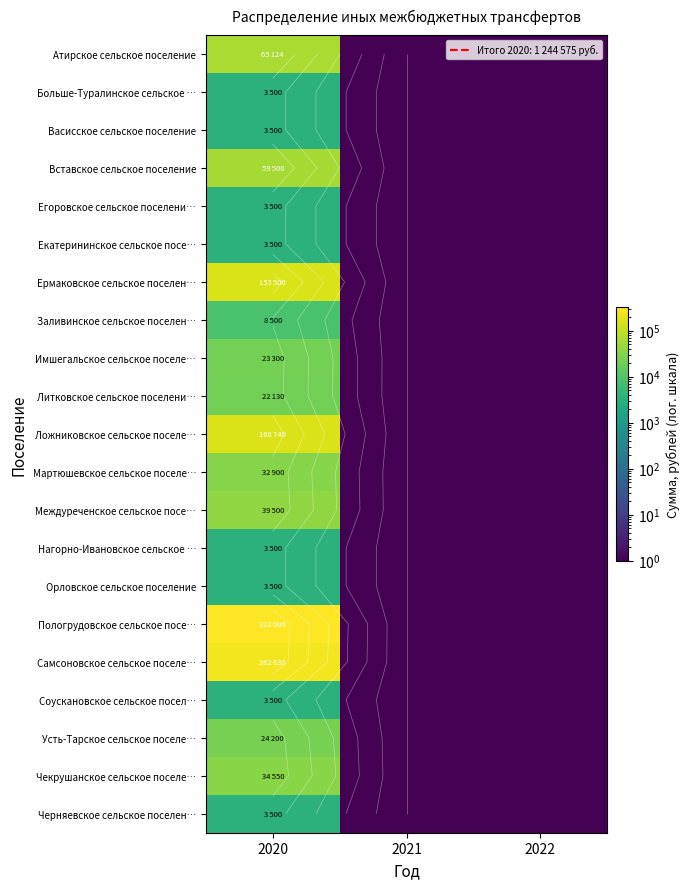

The value of Больше-Туралинское сельское … at 2020 is 3500. True or false?

True